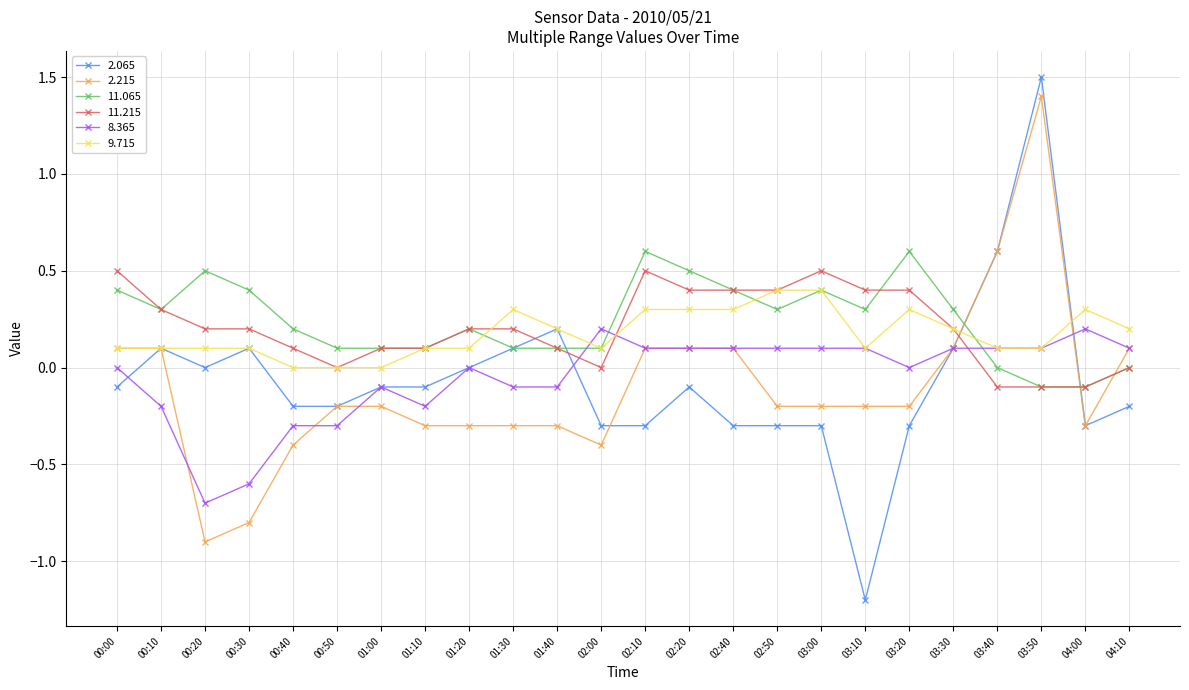

True or false: 9.715 has a value of 0.0 at 03:50.

False